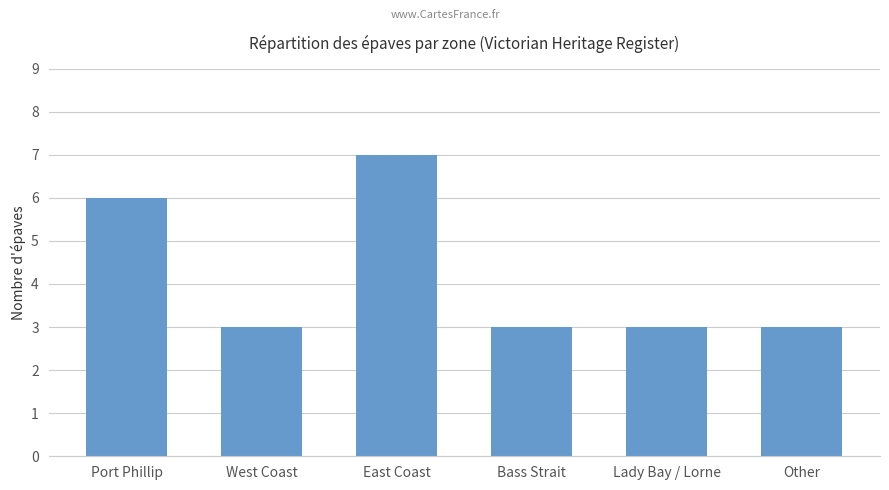

Which has a higher value, Port Phillip or West Coast?

Port Phillip